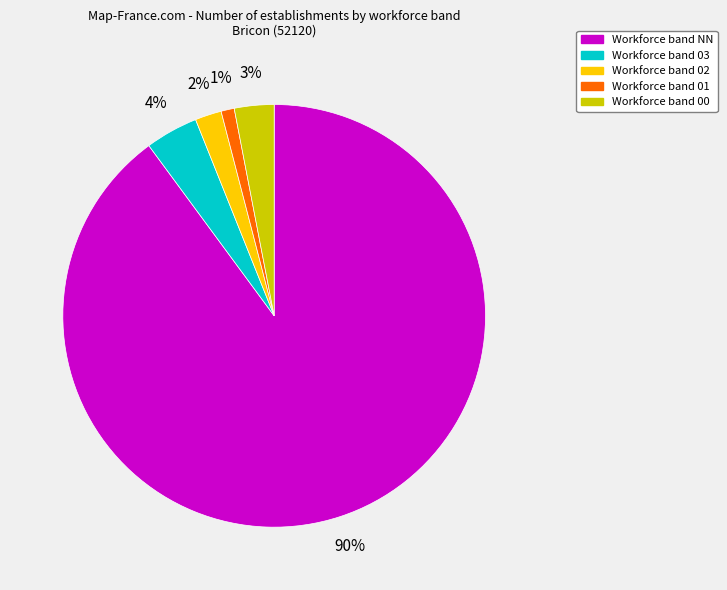

Which slice is the largest?

Workforce band NN